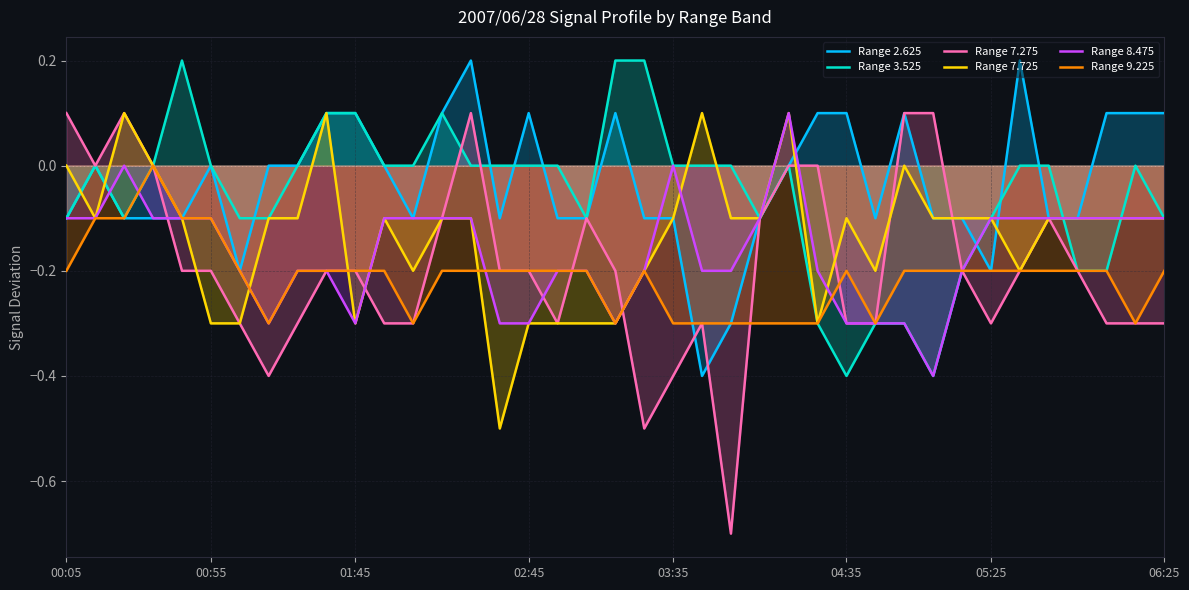

How many lines are shown in the chart?

6